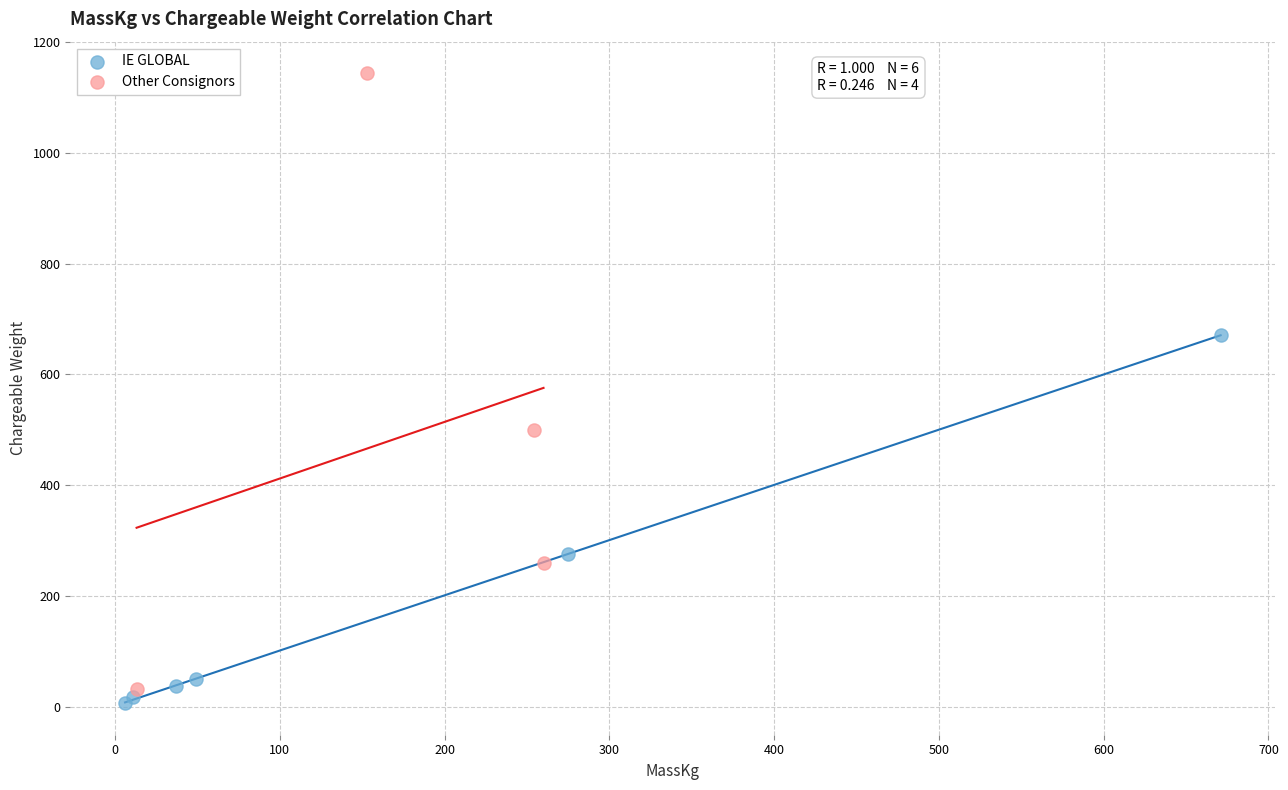

Which series contains the highest Y value?

Other Consignors